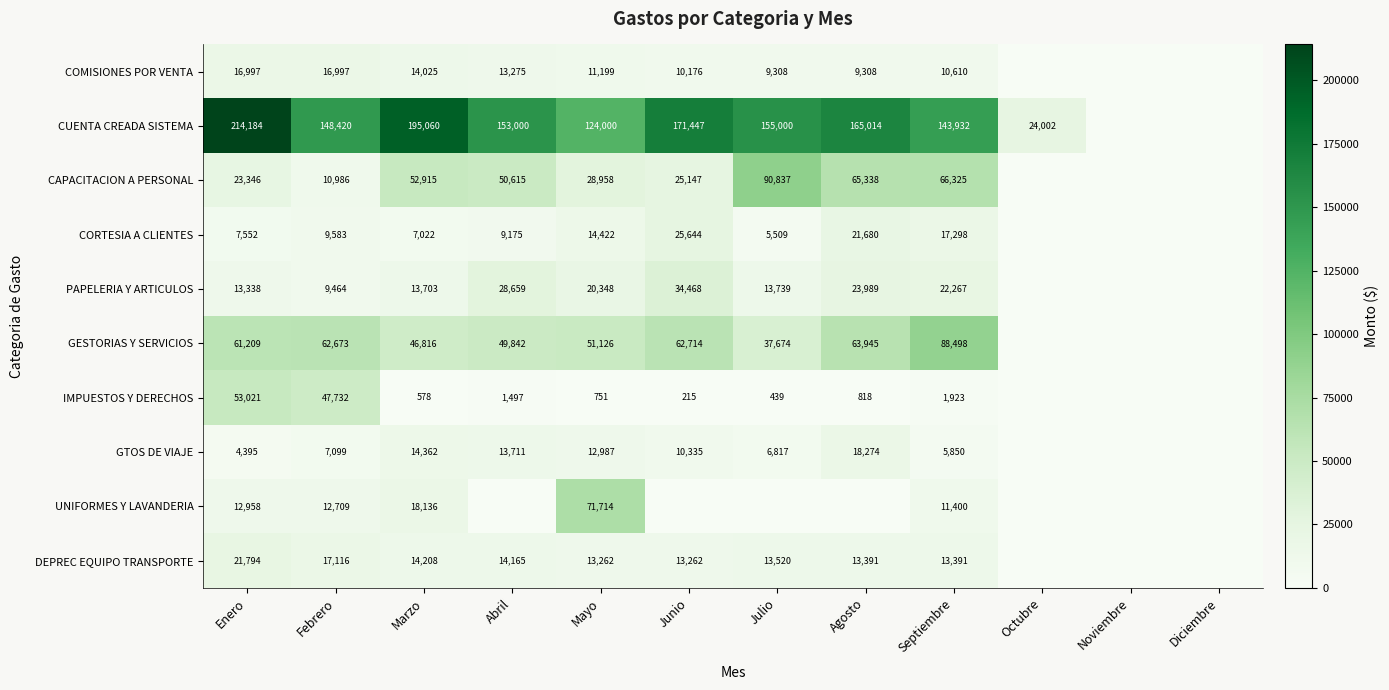

At how many categories does at least one series exceed 131373?

8